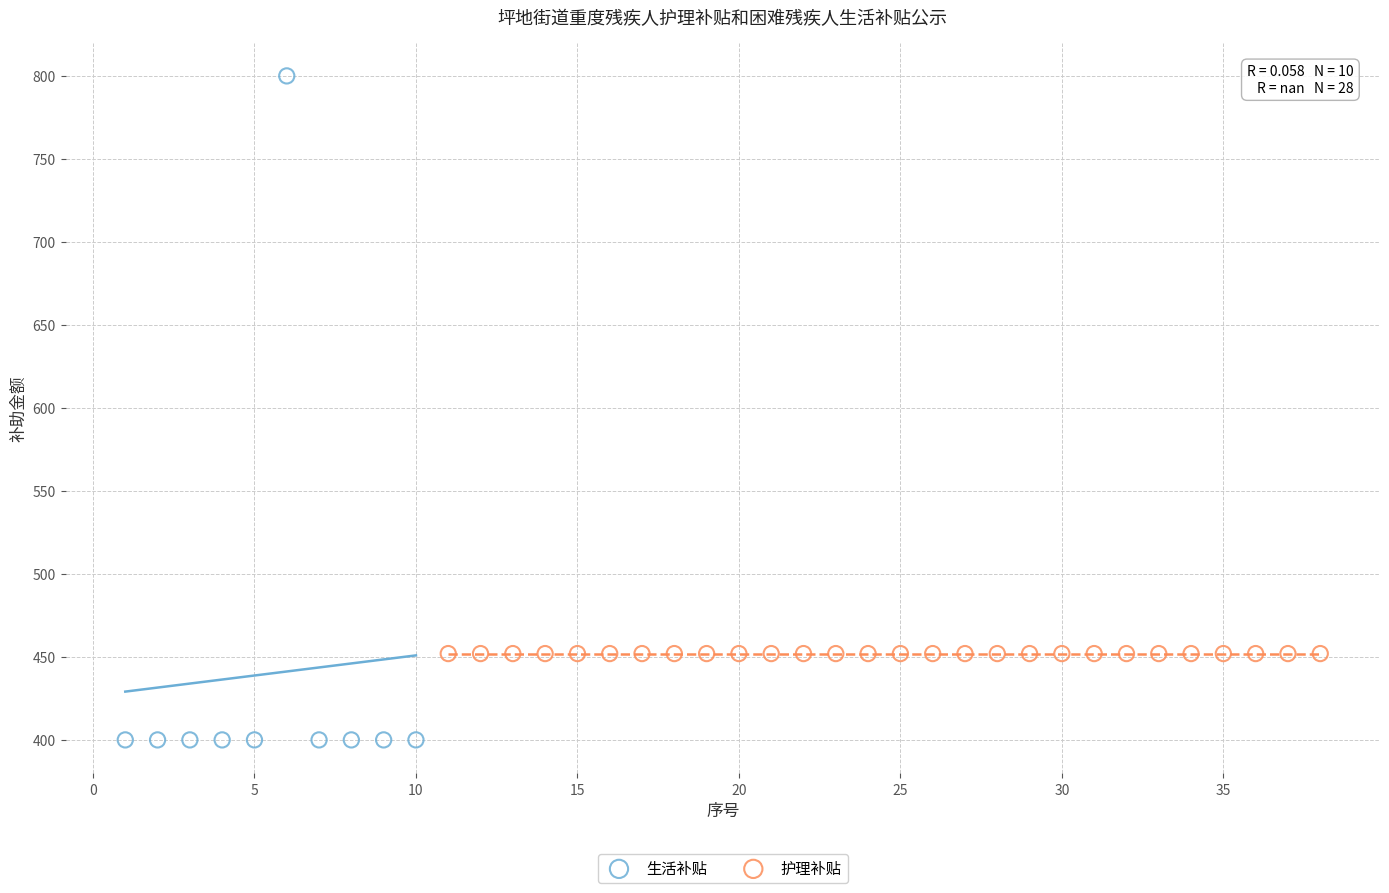

Which series contains the lowest Y value?

生活补贴